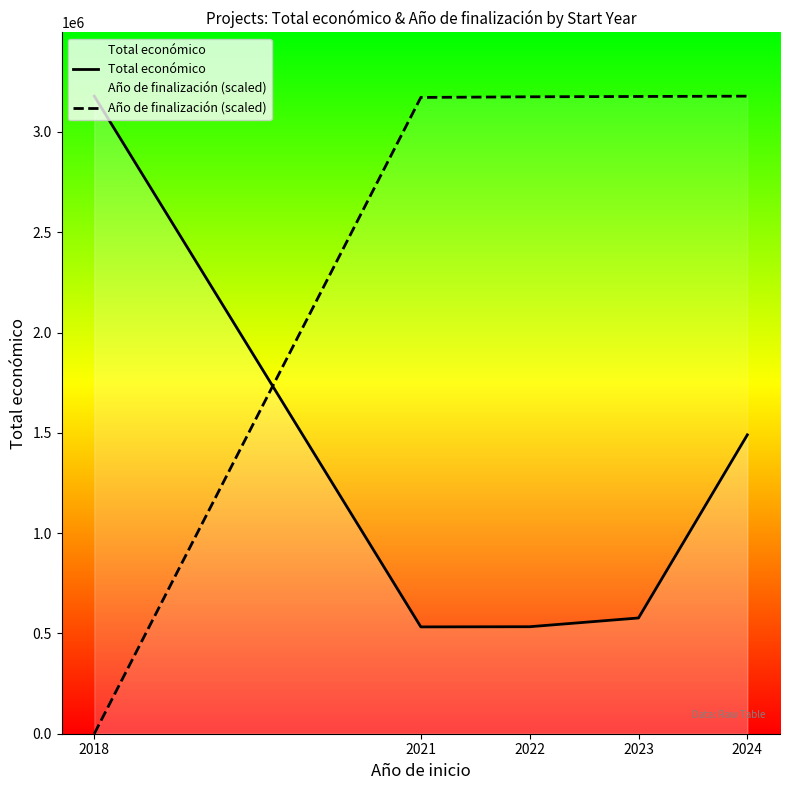

At which label does Año de finalización (scaled) reach its peak?

2024